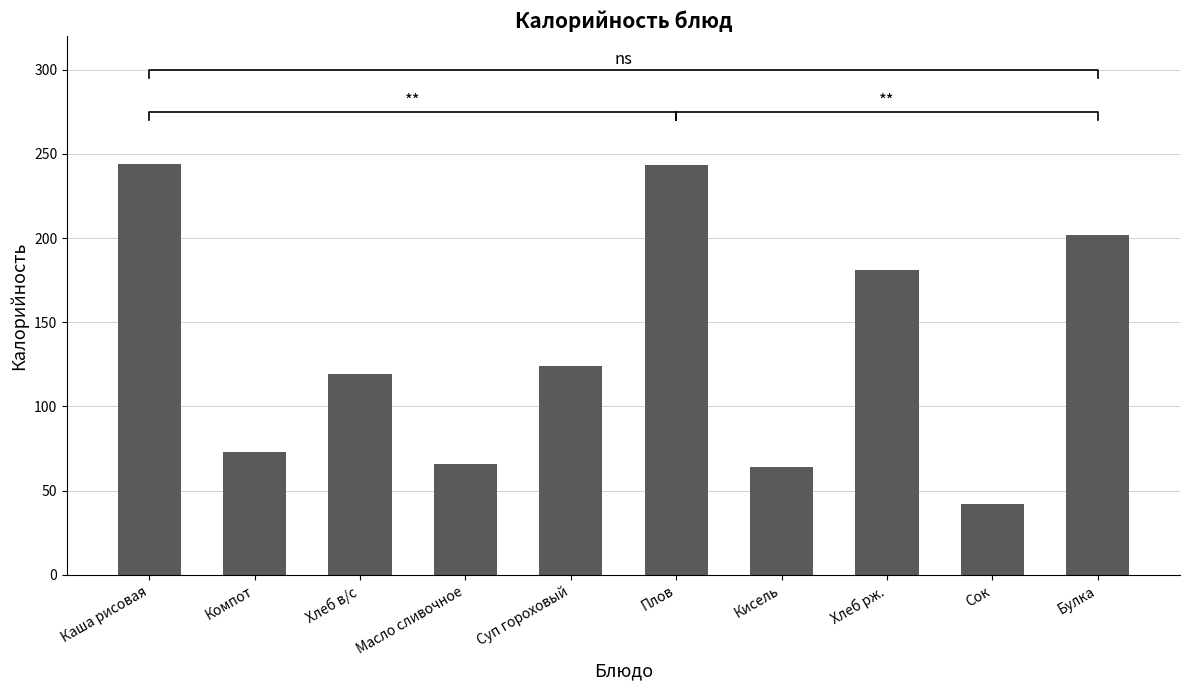

Reading left to right, what are all the values shown in this chart?

244.2	72.9	119.0	66.1	124.0	243.7	64.0	181.0	42.0	201.9